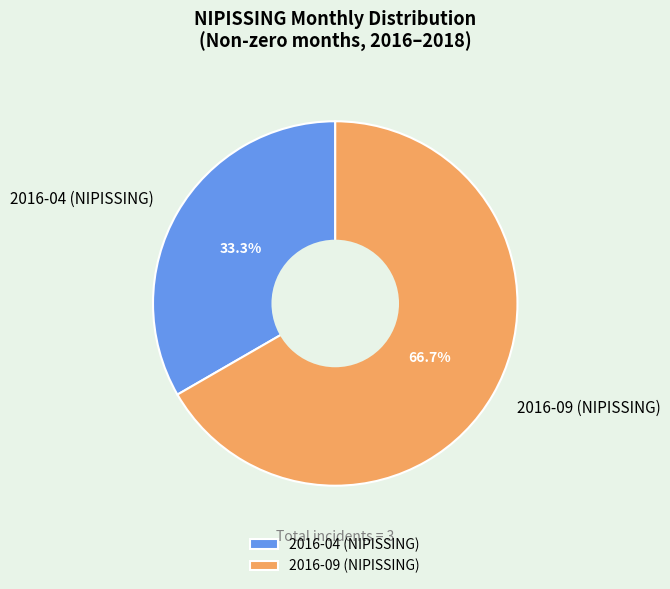

Count the number of slices in the pie.

2